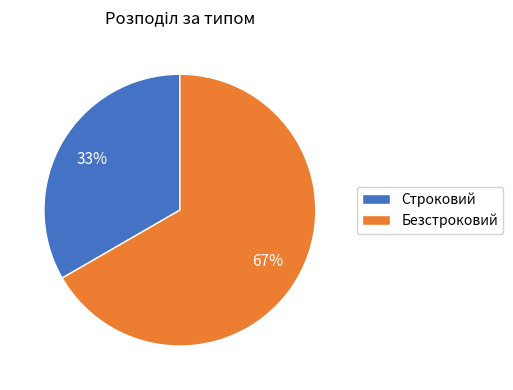

Between Безстроковий and Строковий, which is larger?

Безстроковий